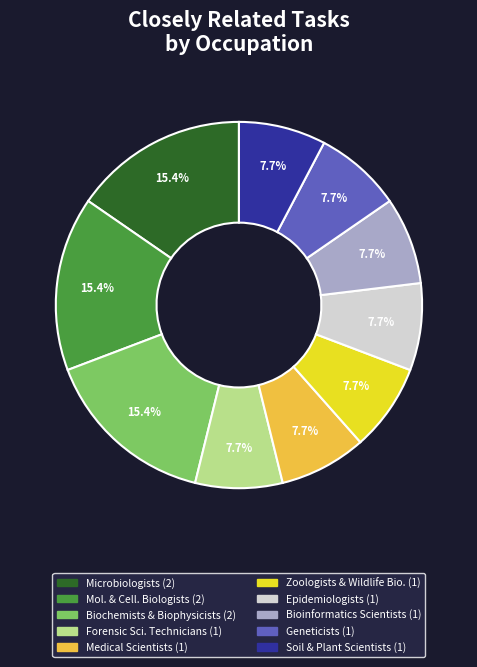

Is there a majority slice in this chart?

No